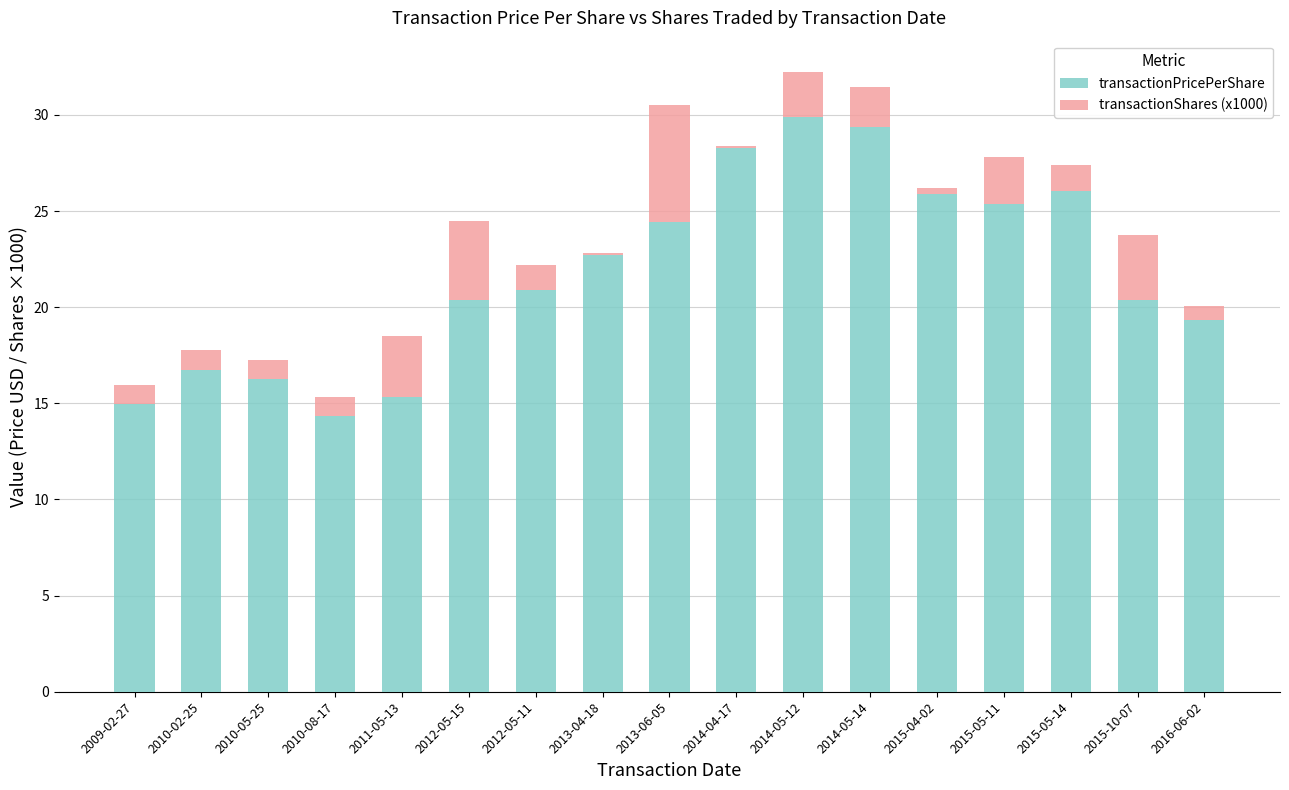

What is the maximum value for transactionPricePerShare?

29.9